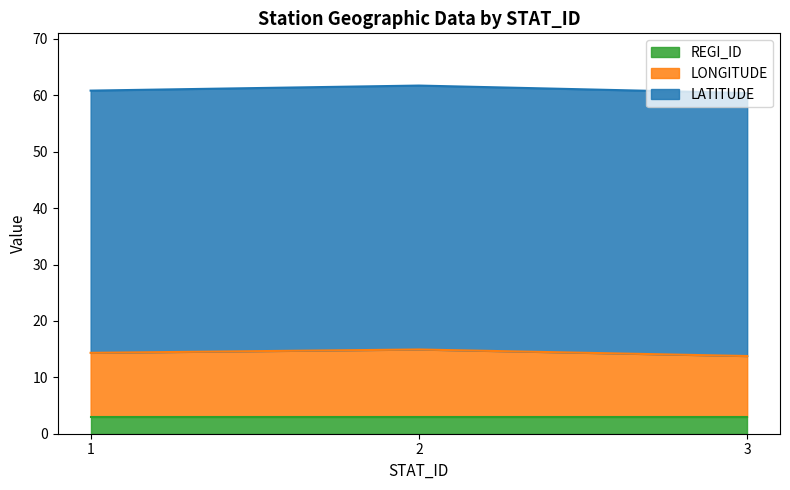

At how many categories does at least one series exceed 14?

3